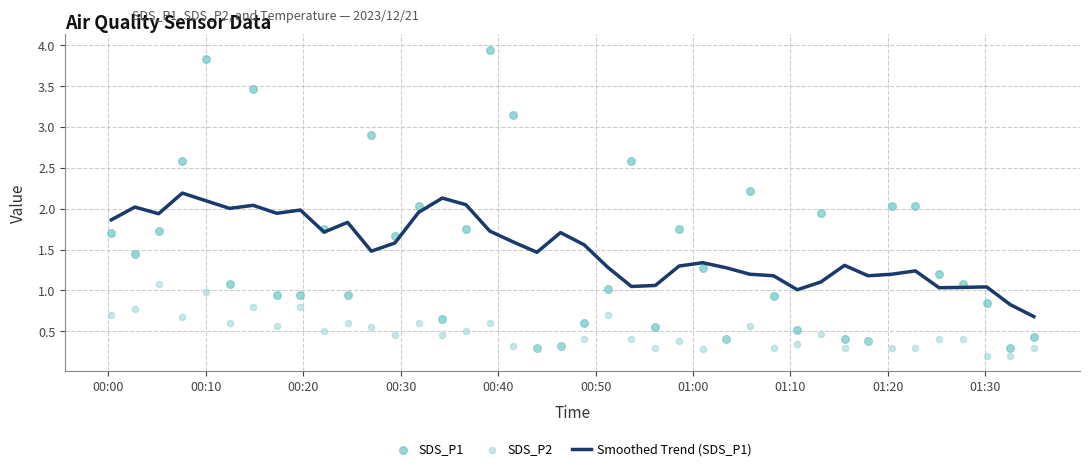

Which series reaches the minimum Y coordinate?

SDS_P2